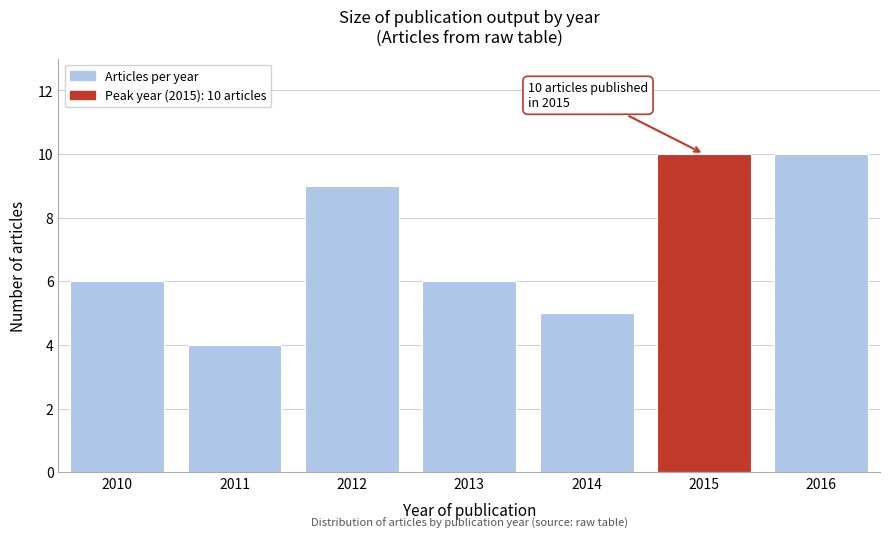

Reading right to left, list all the values displayed in this chart.

10	10	5	6	9	4	6